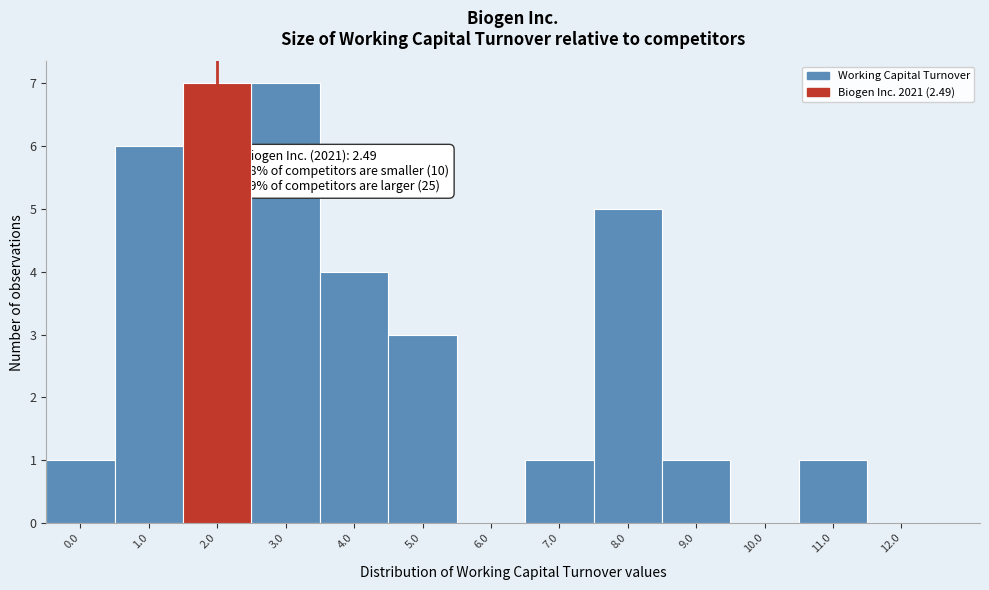

Reading left to right, list all the values displayed in this chart.

0.0=1	1.0=6	2.0=7	3.0=7	4.0=4	5.0=3	6.0=0	7.0=1	8.0=5	9.0=1	10.0=0	11.0=1	12.0=0